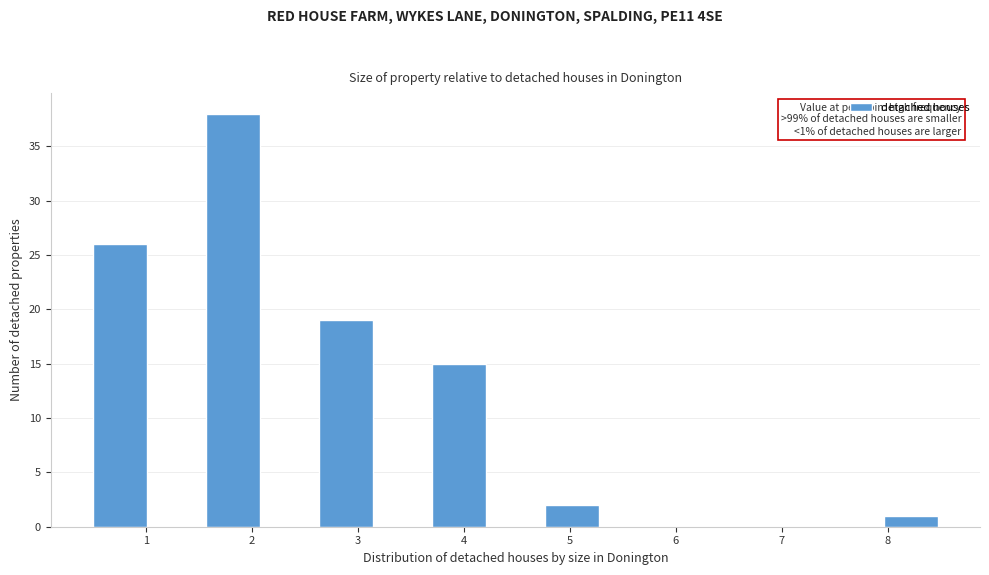

Which range on the x-axis has the tallest bar?

1.6 to 2.1